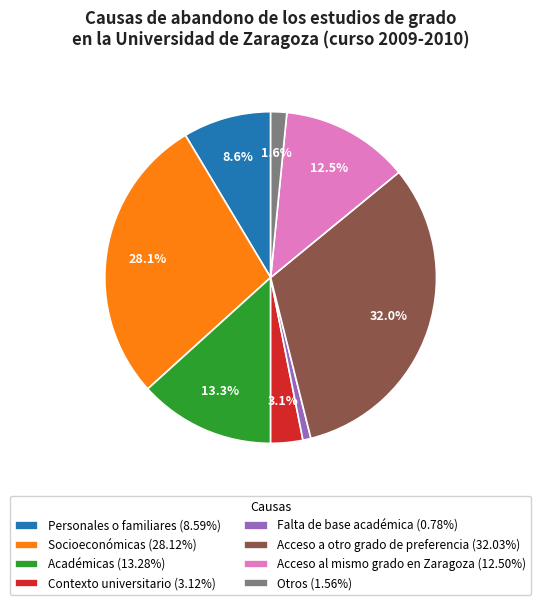

Combined, do Falta de base académica and Otros account for over 50%?

No